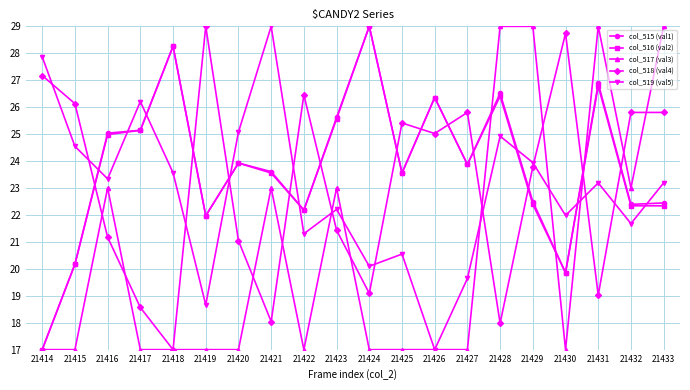

What is the total value across all series at 21432?

115.2